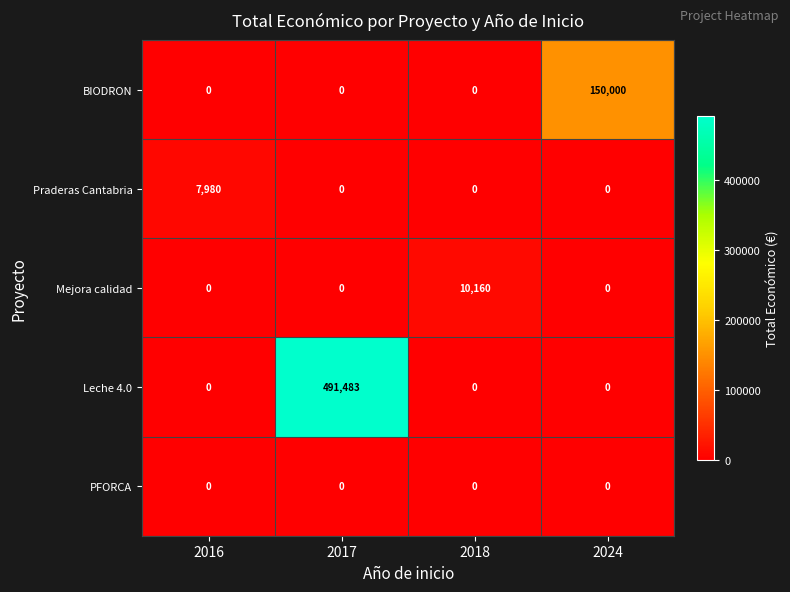

Which series has the largest range (max minus min)?

Leche 4.0